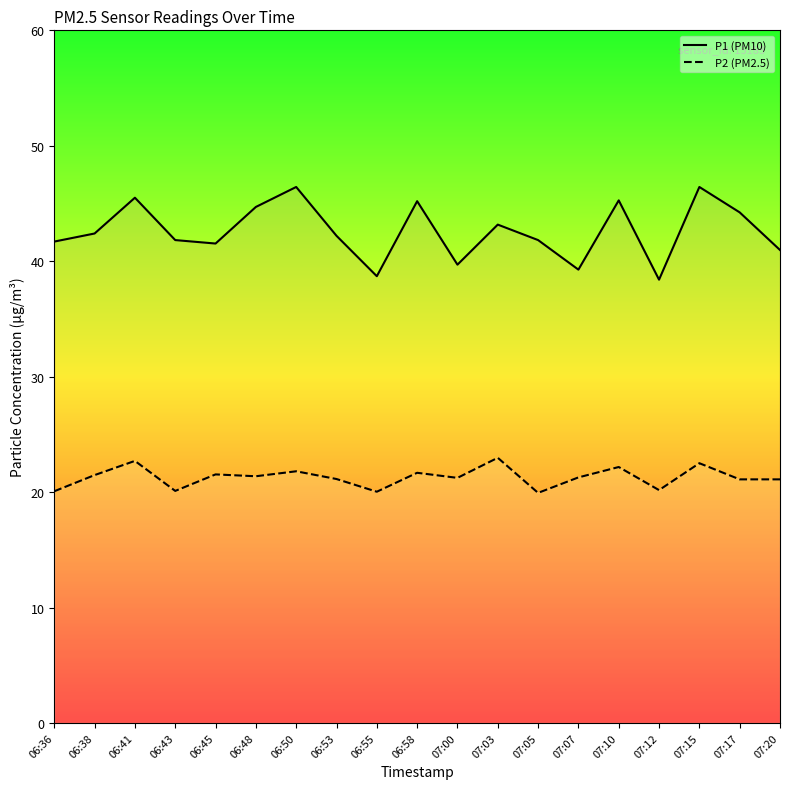

Where is P1 nearest to the value 42?

06:43